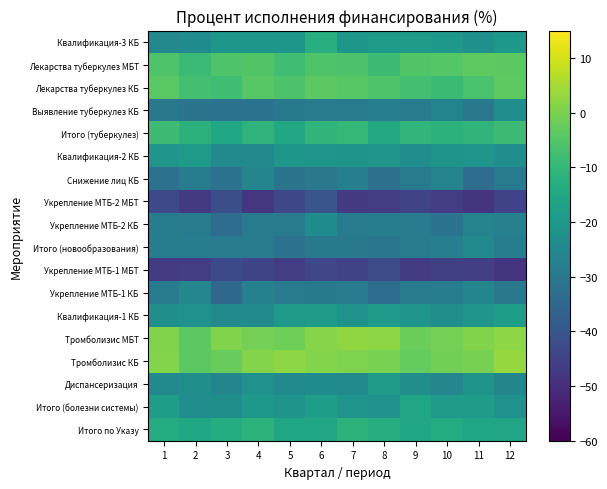

Rank the series at 9 from highest to lowest value.

Тромболизис МБТ, Тромболизис КБ, Лекарства туберкулез МБТ, Лекарства туберкулез КБ, Итого (туберкулез), Итого (болезни системы), Итого по Указу, Квалификация-3 КБ, Квалификация-1 КБ, Диспансеризация, Квалификация-2 КБ, Снижение лиц КБ, Укрепление МТБ-2 КБ, Итого (новообразования), Укрепление МТБ-1 КБ, Выявление туберкулез КБ, Укрепление МТБ-2 МБТ, Укрепление МТБ-1 МБТ